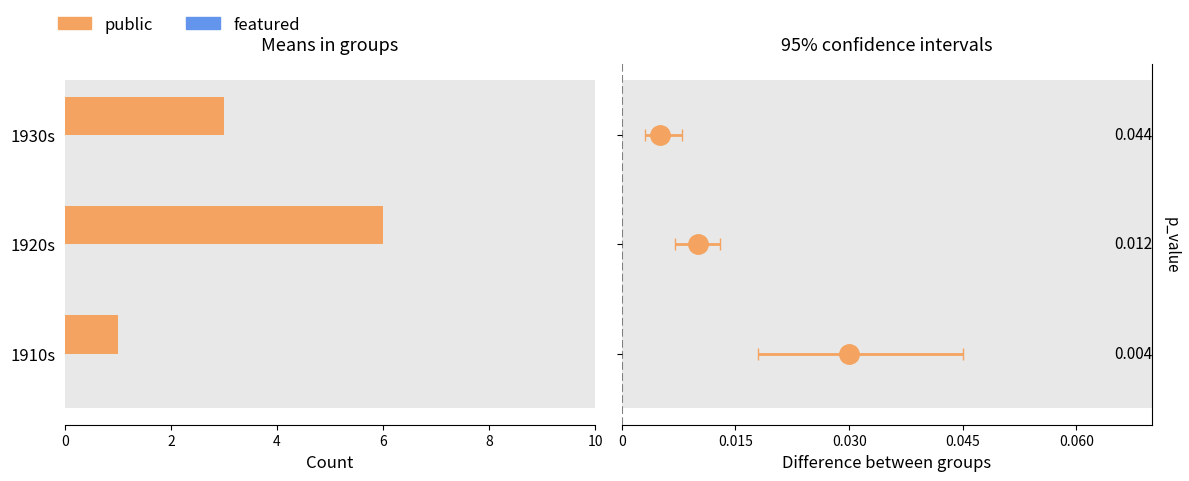

List the series in order of their peak value, highest first.

public, featured